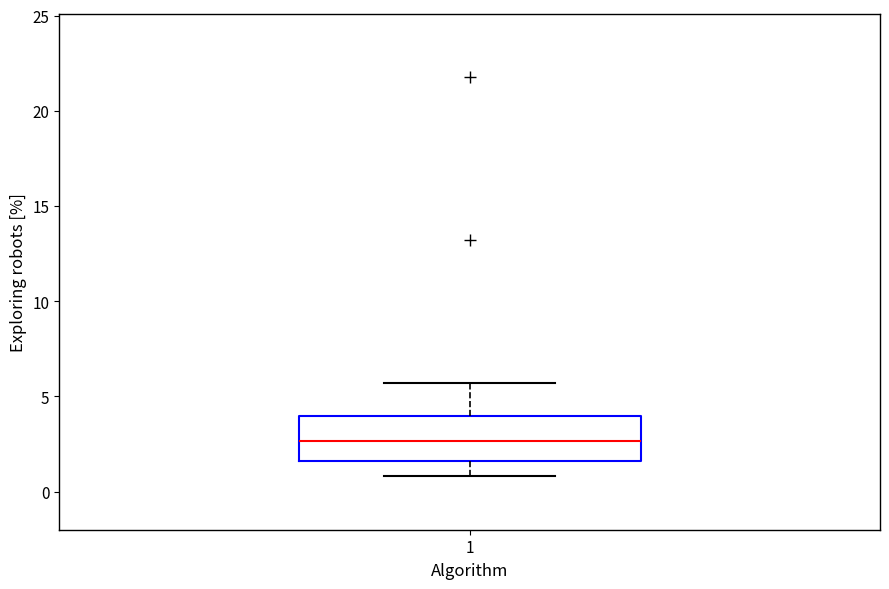

Read this box plot against the y-axis: the position of the median line, the range covered by the box, and the ends of both whiskers. The values are not printed on the chart, so give them approximately, as read against the axis.

median 2.5, box 1.5 to 4.0, whiskers 1.0 to 5.5